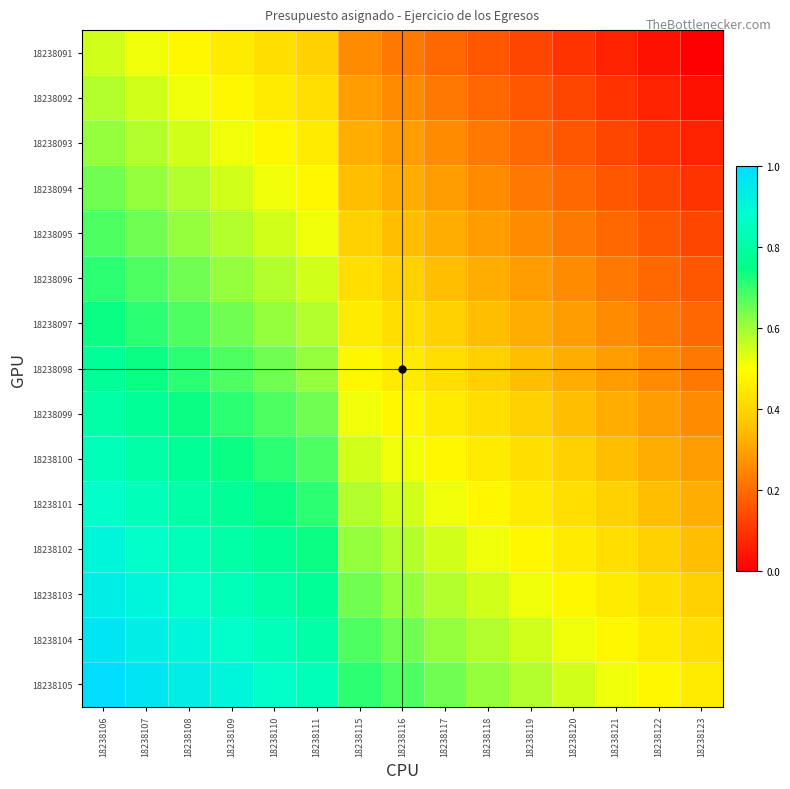

How many series are shown in this chart?

15